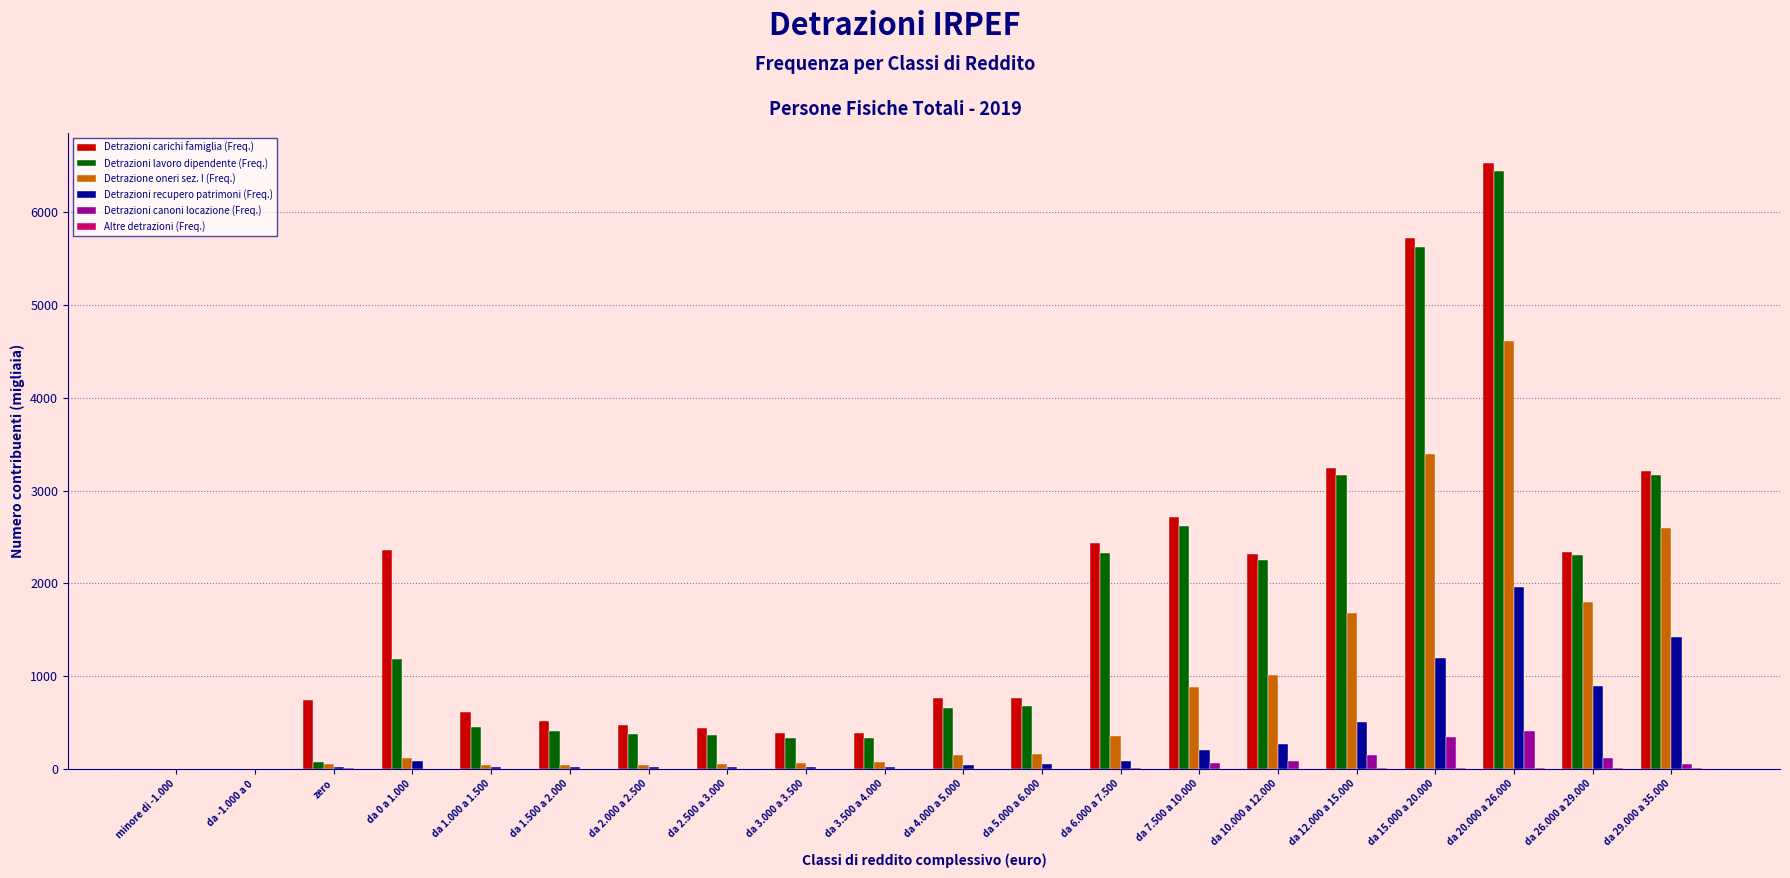

What is the sum of all Detrazioni lavoro dipendente (Freq.) values?

32776.9